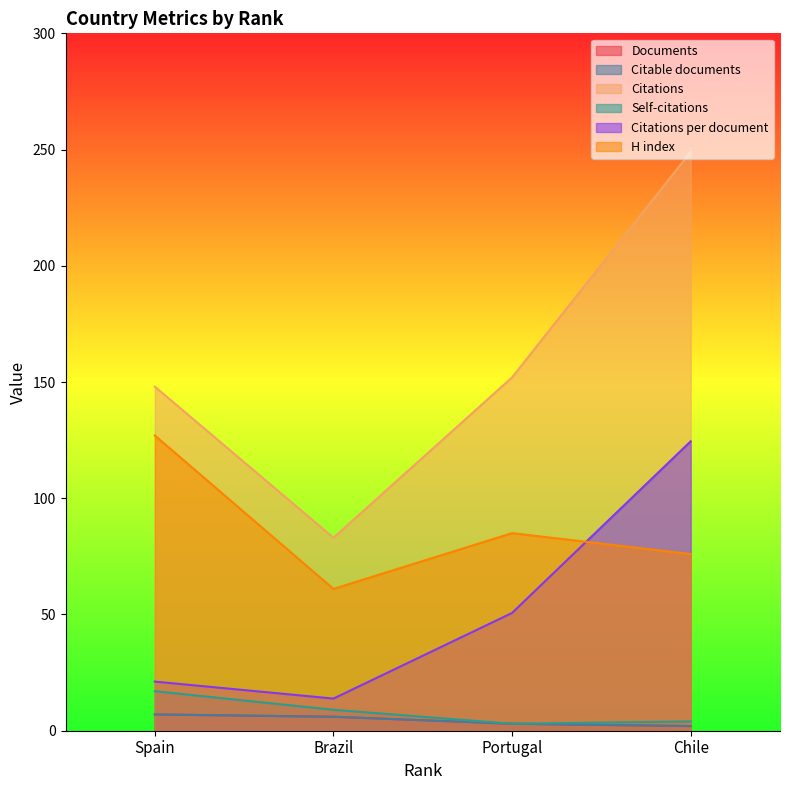

Where is H index nearest to the value 94?

Portugal